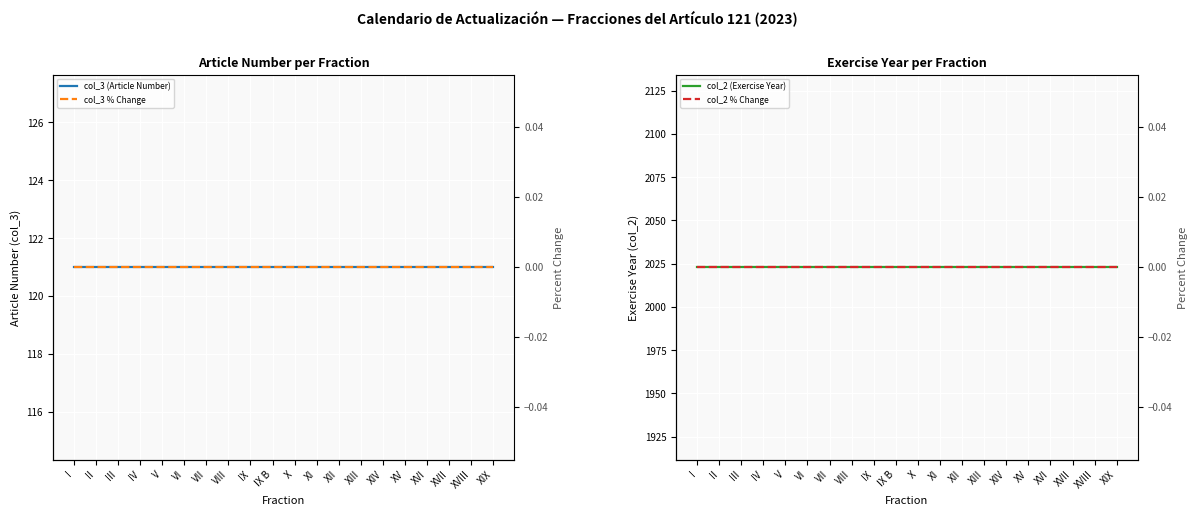

Reading right to left, transcribe all the data shown in this chart.

col_3 (Article Number): XIX=121	XVIII=121	XVII=121	XVI=121	XV=121	XIV=121	XIII=121	XII=121	XI=121	X=121	IX B=121	IX=121	VIII=121	VII=121	VI=121	V=121	IV=121	III=121	II=121	I=121
col_3 % Change: XIX=0	XVIII=0	XVII=0	XVI=0	XV=0	XIV=0	XIII=0	XII=0	XI=0	X=0	IX B=0	IX=0	VIII=0	VII=0	VI=0	V=0	IV=0	III=0	II=0	I=0
col_2 (Exercise Year): XIX=2023	XVIII=2023	XVII=2023	XVI=2023	XV=2023	XIV=2023	XIII=2023	XII=2023	XI=2023	X=2023	IX B=2023	IX=2023	VIII=2023	VII=2023	VI=2023	V=2023	IV=2023	III=2023	II=2023	I=2023
col_2 % Change: XIX=0	XVIII=0	XVII=0	XVI=0	XV=0	XIV=0	XIII=0	XII=0	XI=0	X=0	IX B=0	IX=0	VIII=0	VII=0	VI=0	V=0	IV=0	III=0	II=0	I=0